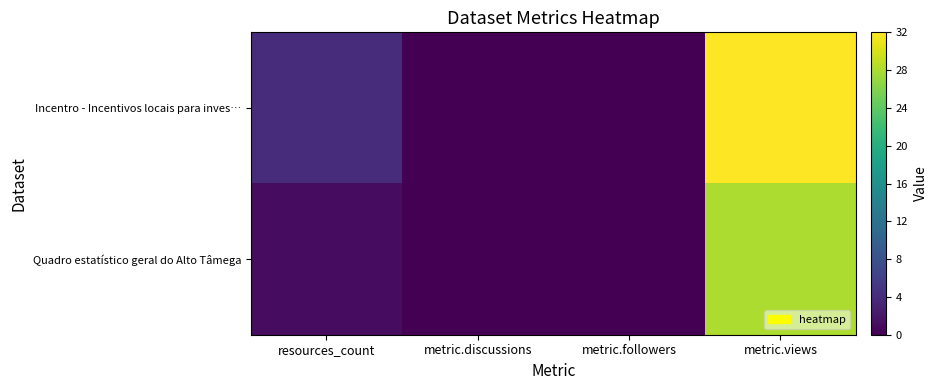

List the series in order of their overall mean, highest first.

Incentro - Incentivos locais para inves…, Quadro estatístico geral do Alto Tâmega